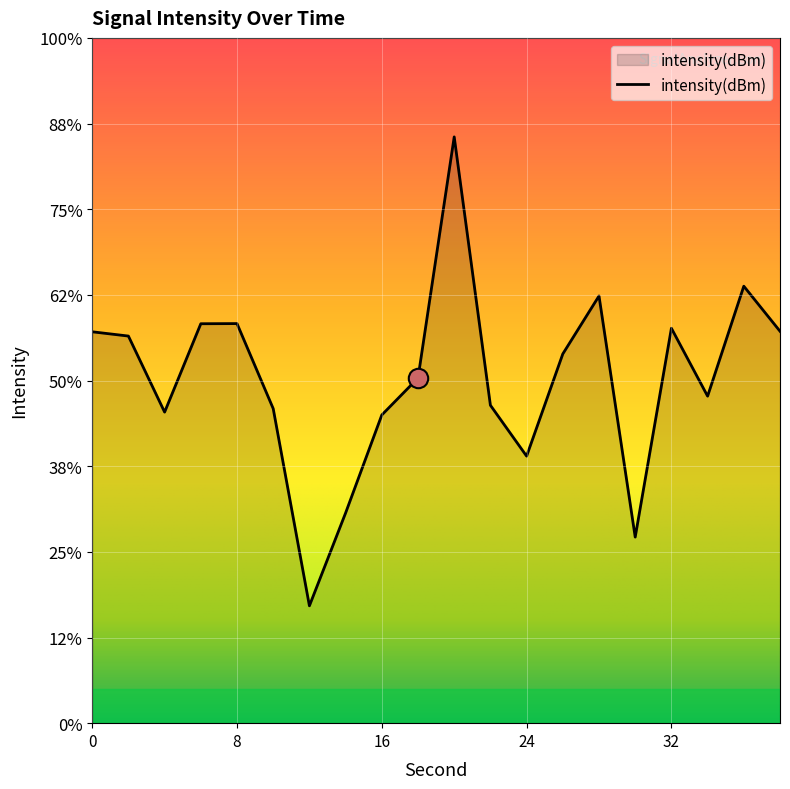

List the labels in order of value, smallest first.

12, 30, 14, 24, 16, 4, 10, 22, 34, 18, 26, 2, 0, 38, 32, 6, 8, 28, 36, 20